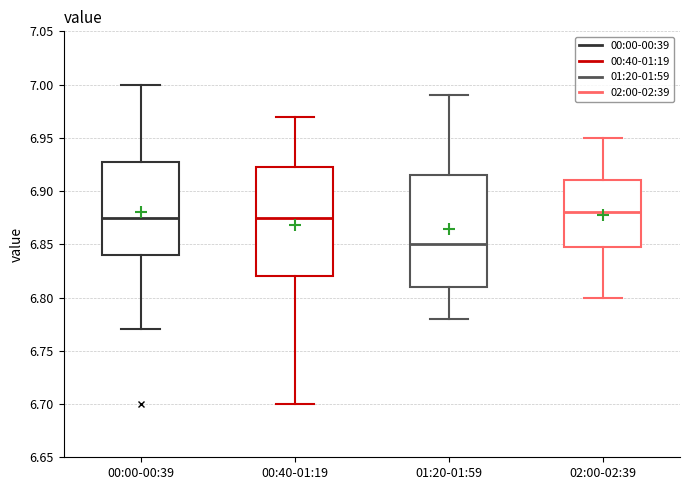

Which box's median line is the lowest?

01:20-01:59